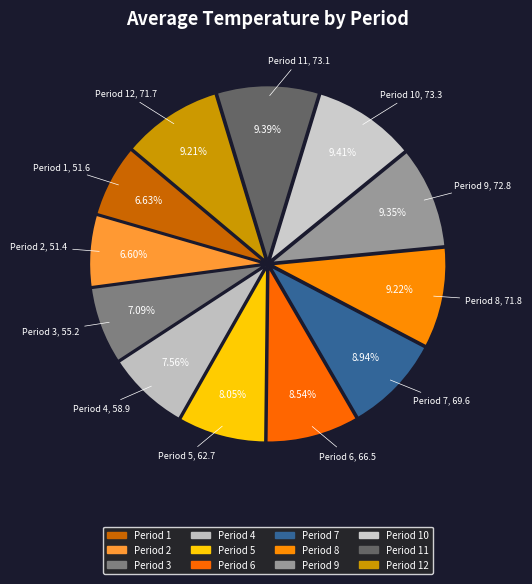

What is the largest slice in the pie chart?

Period 10